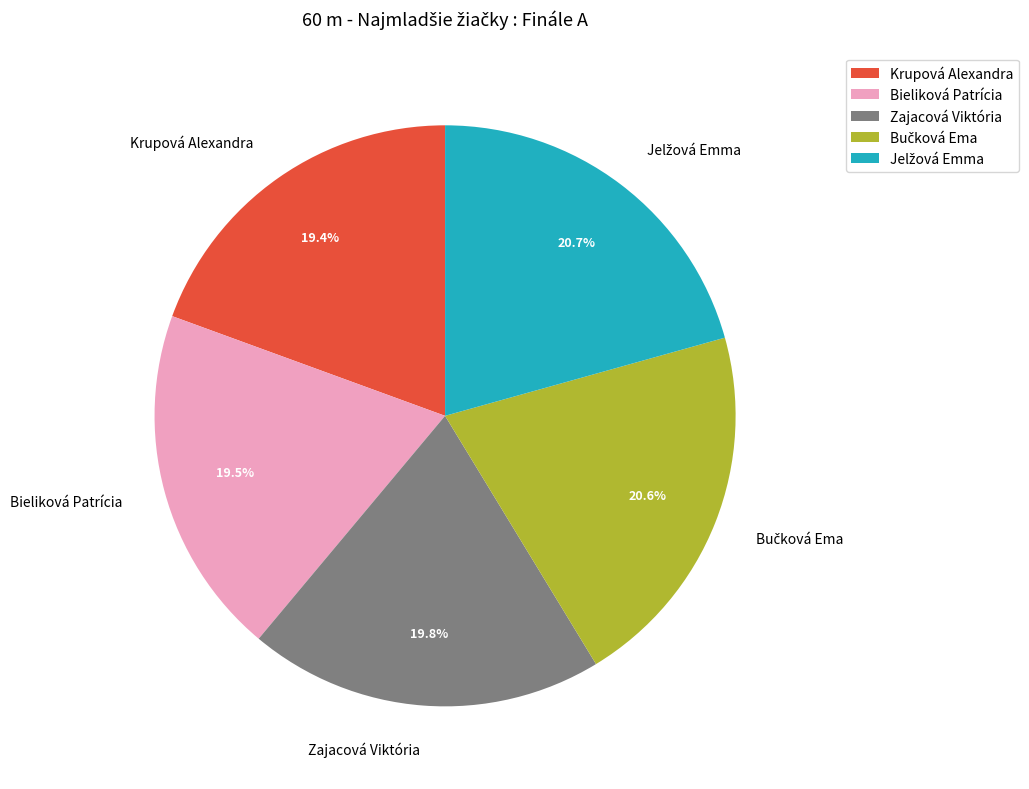

Count the number of slices in the pie.

5